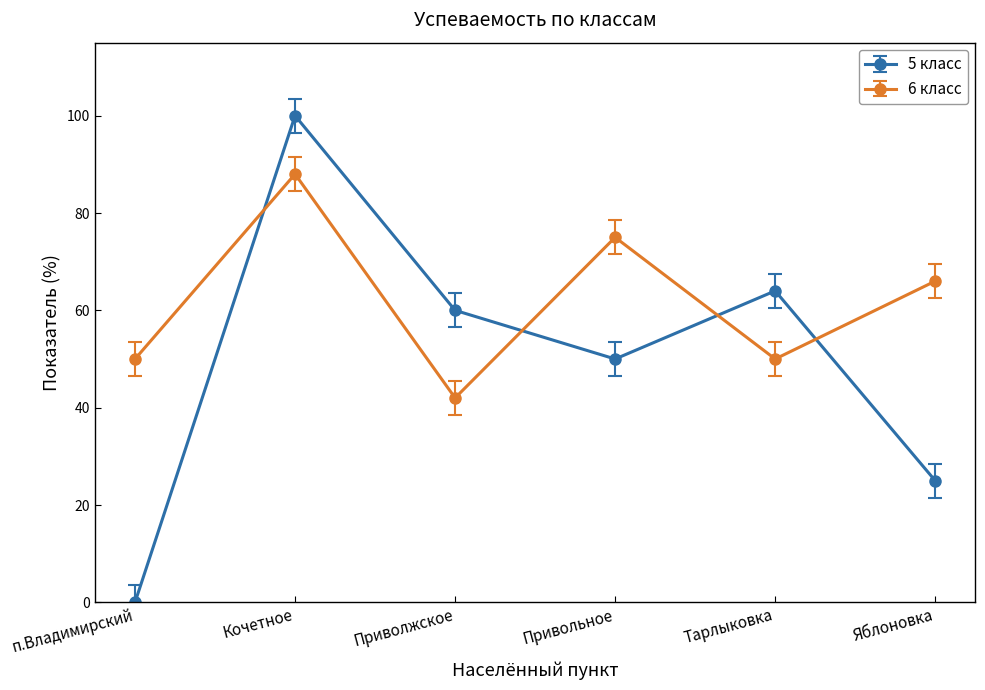

Rank the series by their maximum value, from highest to lowest.

5 класс, 6 класс